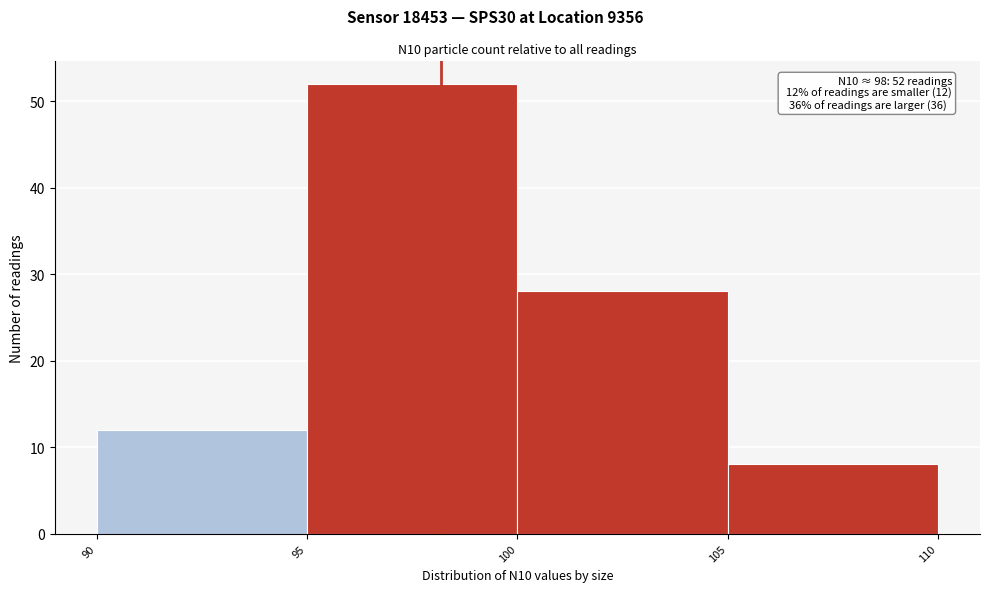

Over which range of the x-axis is the bar tallest?

95 to 100